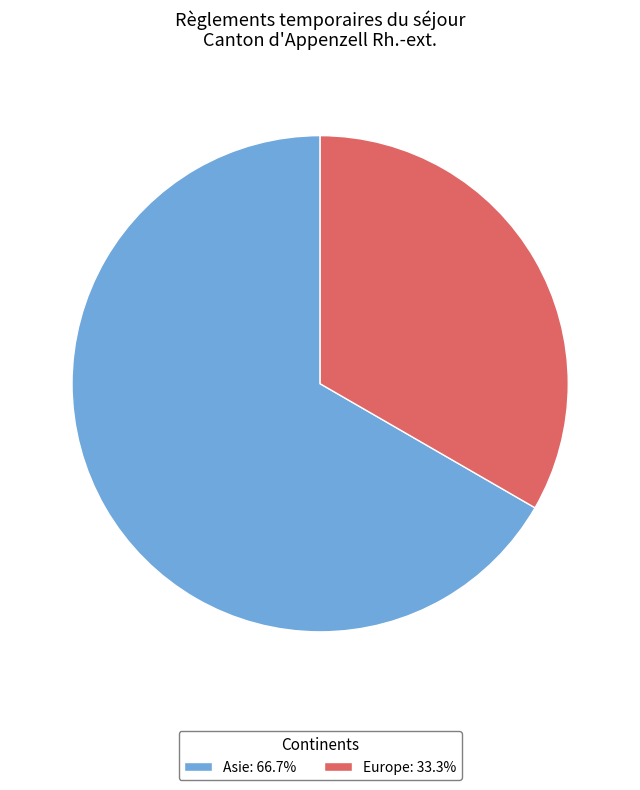

True or false: Asie accounts for 61% of the total.

False